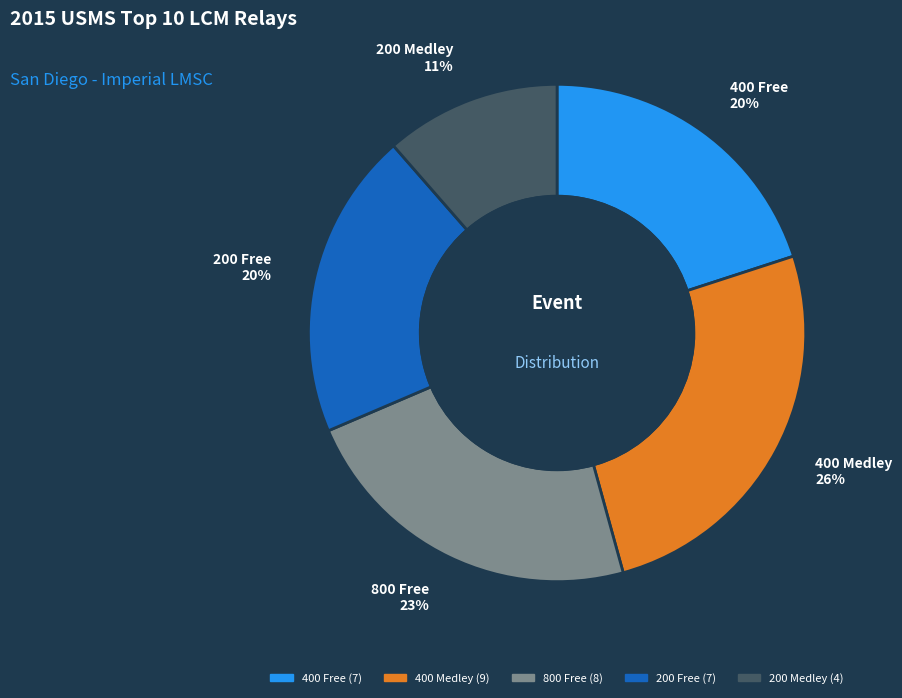

Is the sum of 200 Medley and 800 Free greater than half?

No